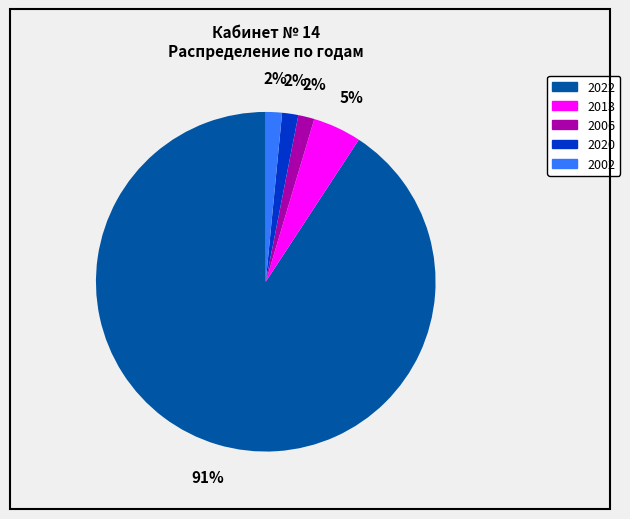

To the nearest percent, what percentage of the pie is 2006?

2%